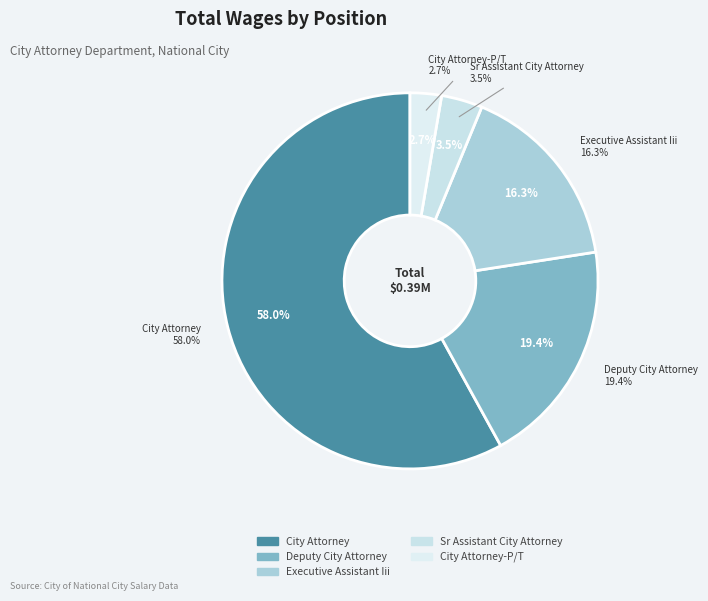

What is the largest slice in the pie chart?

City Attorney